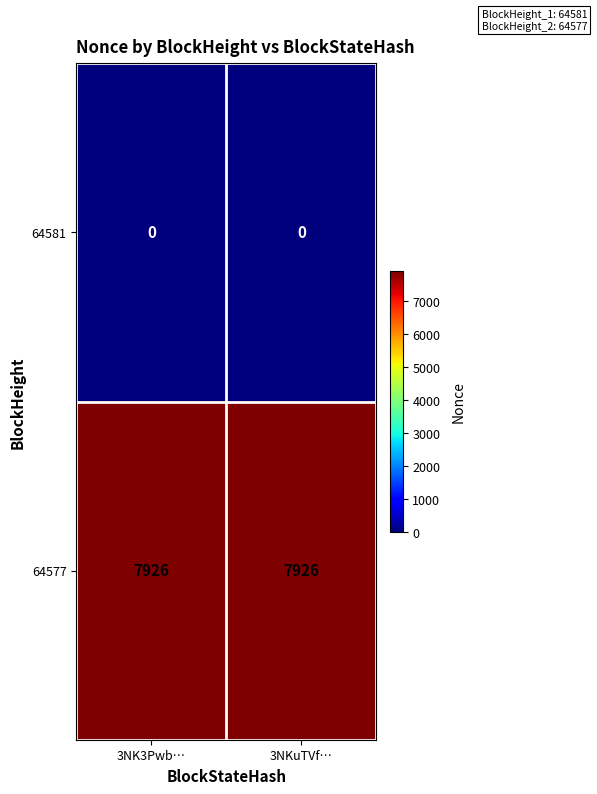

What is the maximum value shown in the chart?

7926